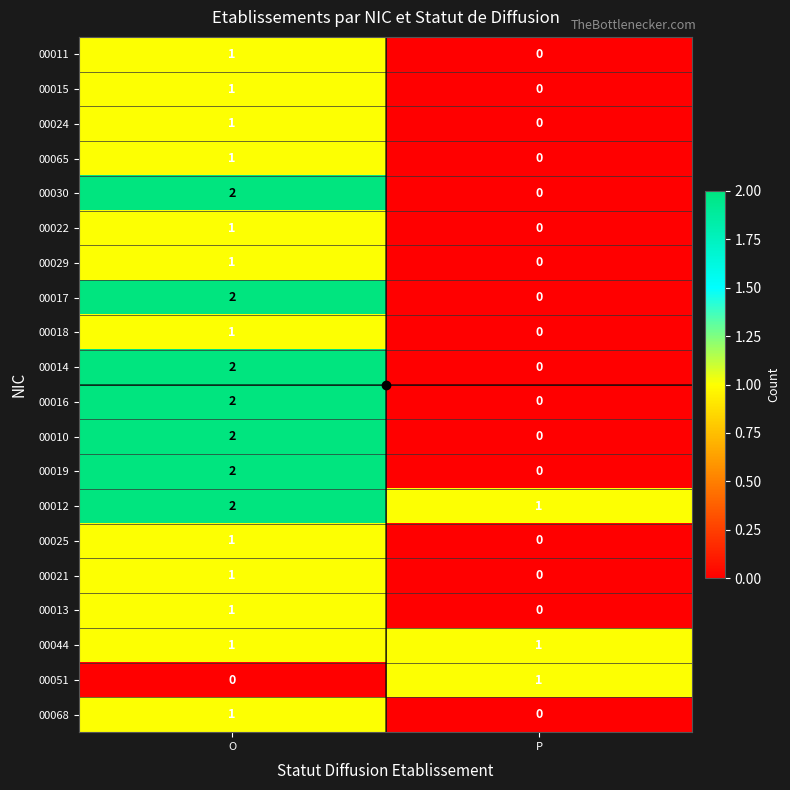

At which label does 00021 reach its peak?

O